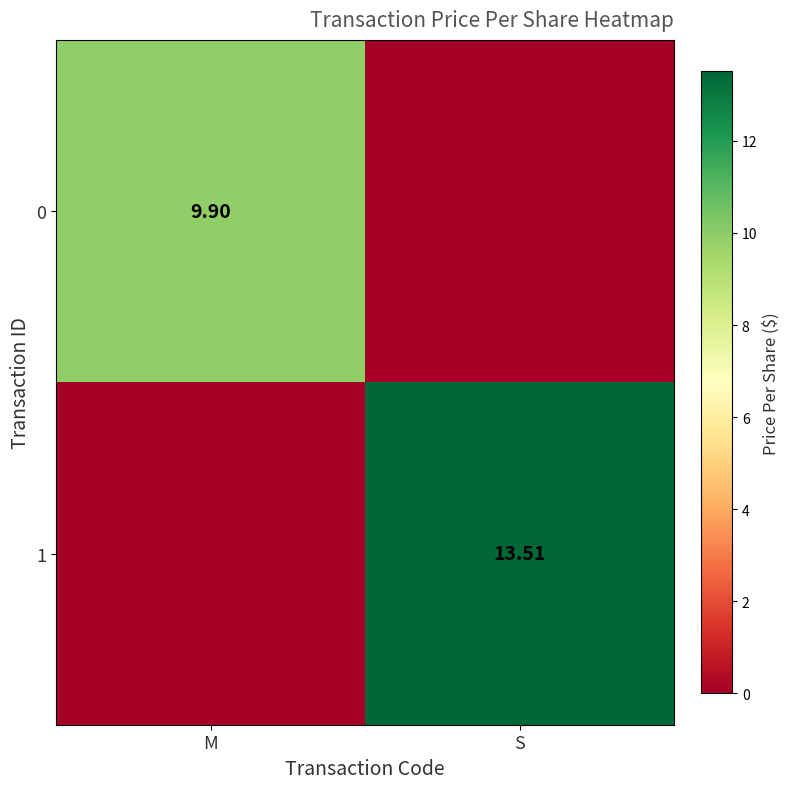

Rank the series by their maximum value, from highest to lowest.

1, 0